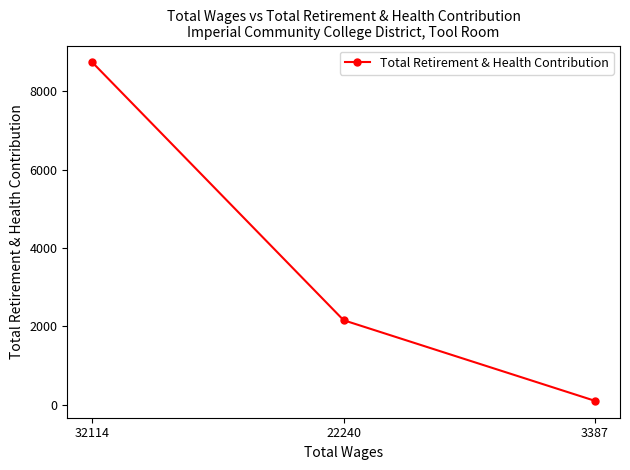

What is the ratio of the value at 22240 to the value at 3387?

22.7